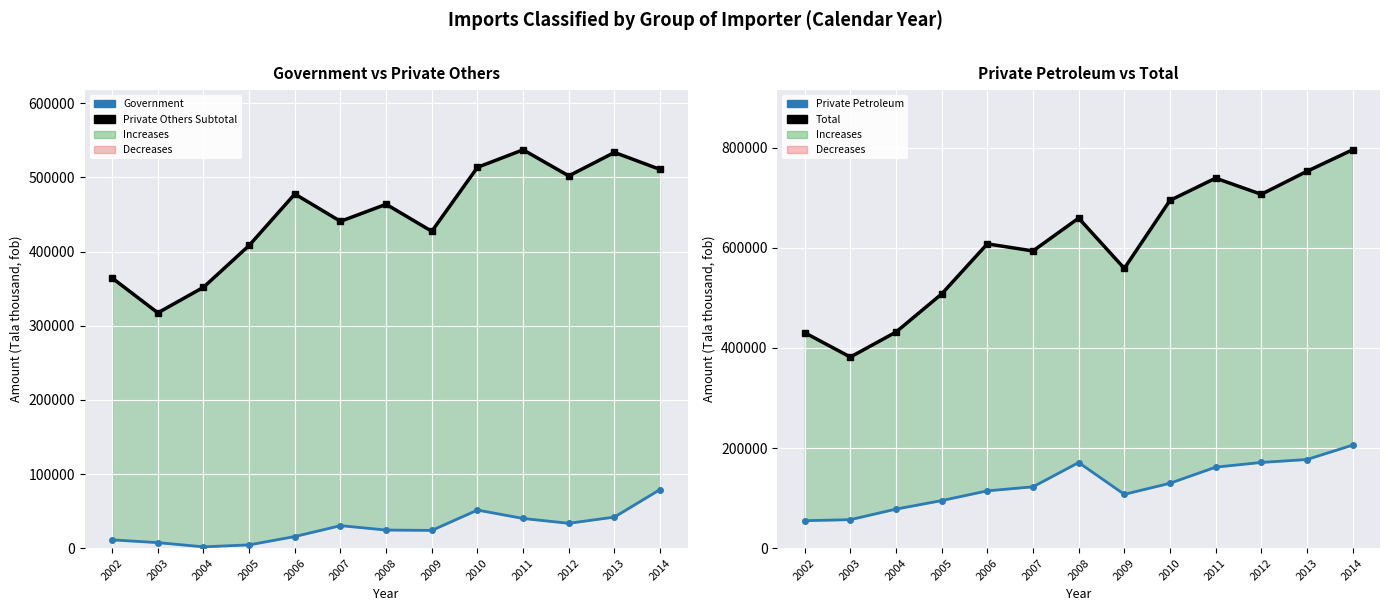

Is this an area chart (filled region under the line)?

No